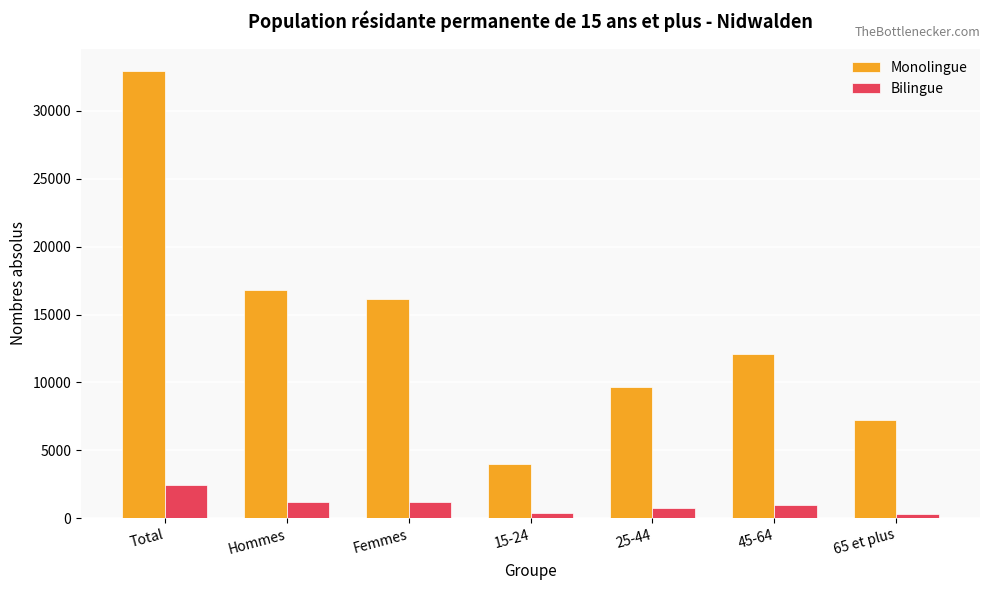

Does the chart contain any negative values?

No